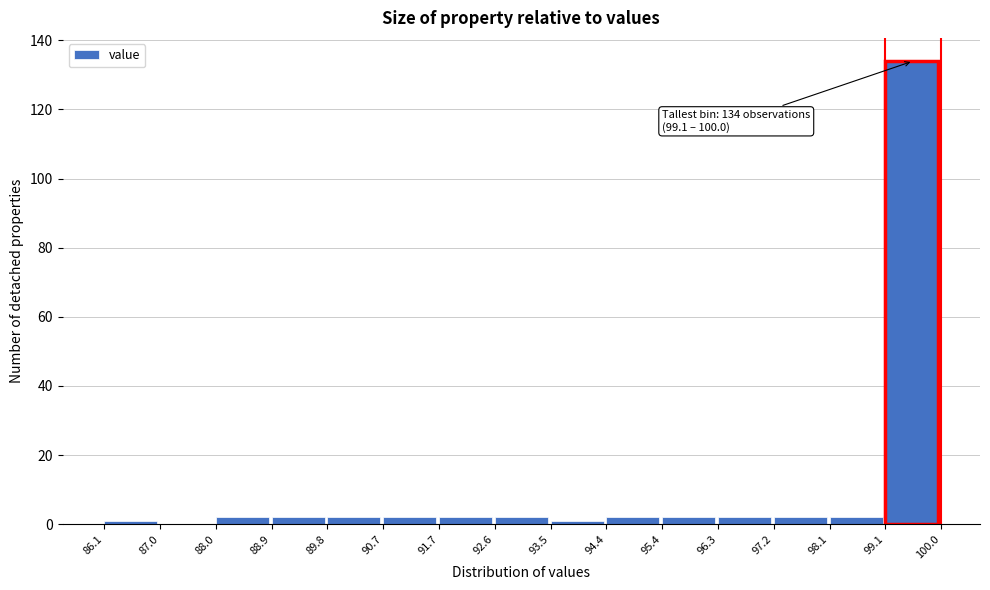

Over which range of the x-axis is the bar tallest?

99.1 to 100.0